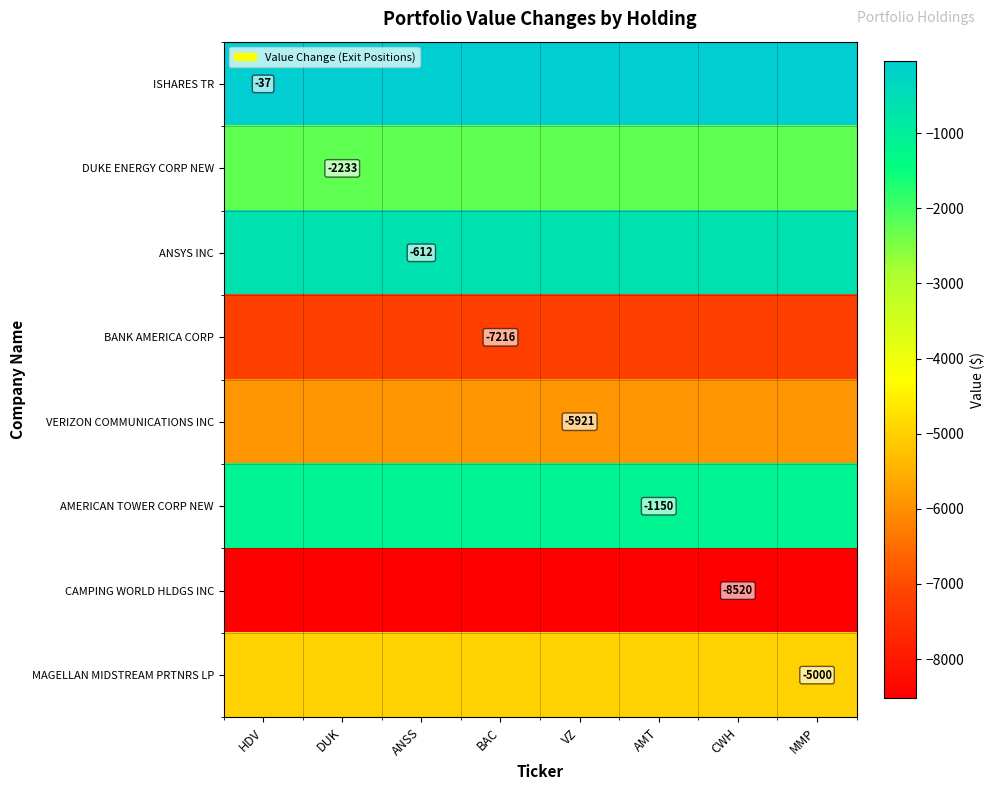

What is the total value across all series at BAC?

-30689